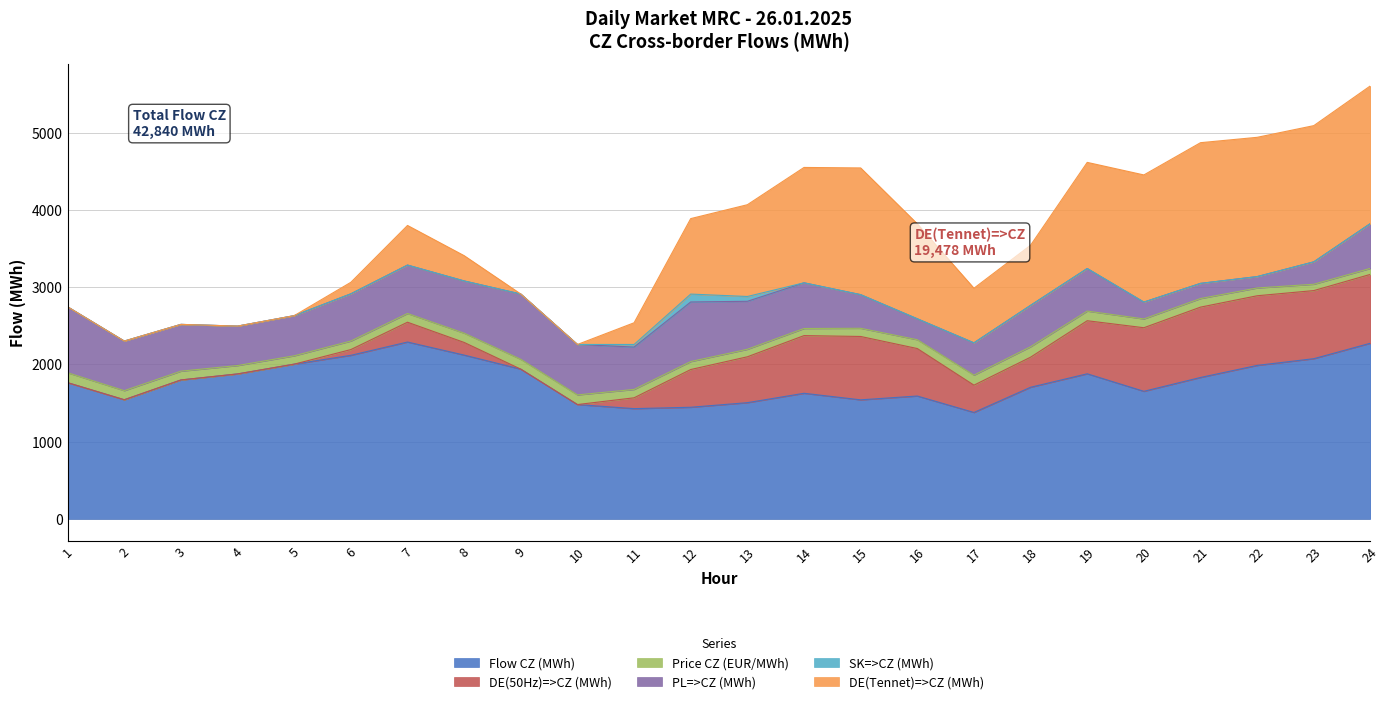

True or false: SK=>CZ (MWh) has more than 1 points higher than both neighbors.

False